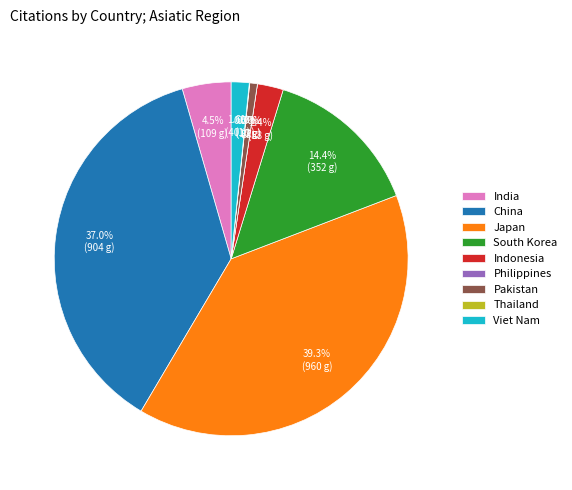

What percentage is the South Korea slice, to the nearest percent?

14%